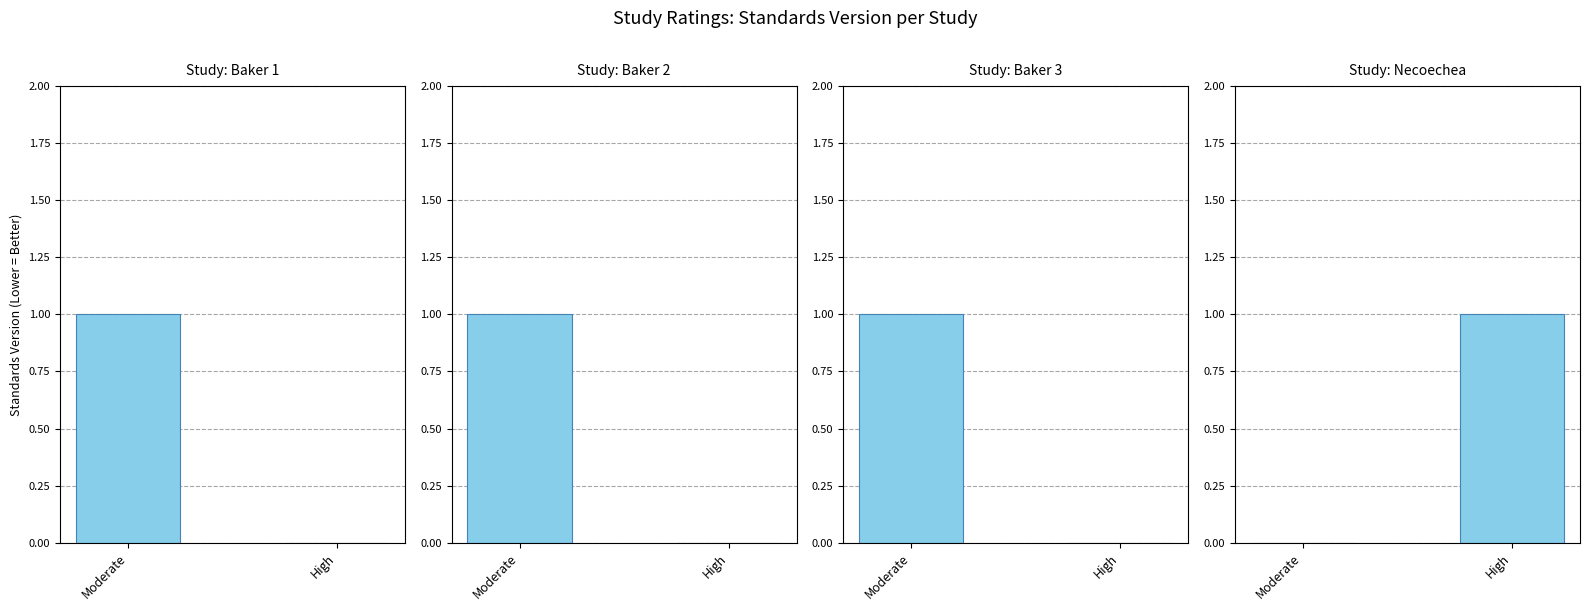

What is the greatest value displayed?

1